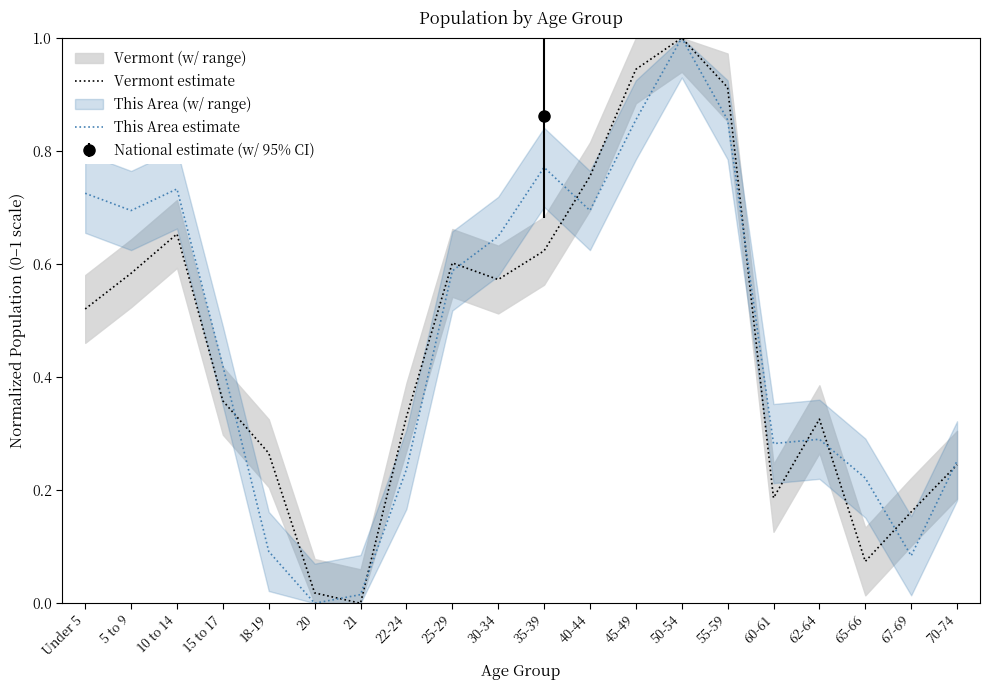

True or false: Vermont estimate and This Area estimate intersect in this chart.

True